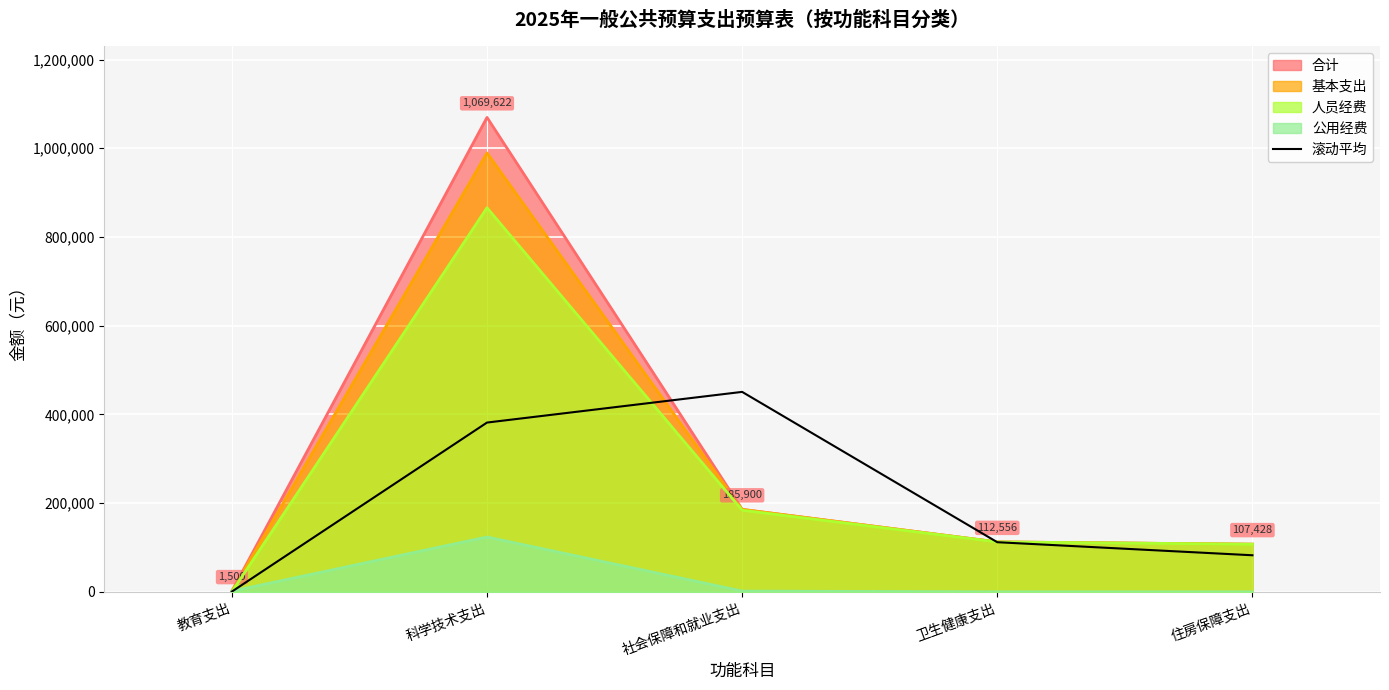

List the series in order of their peak value, lowest first.

公用经费, 滚动平均, 人员经费, 基本支出, 合计